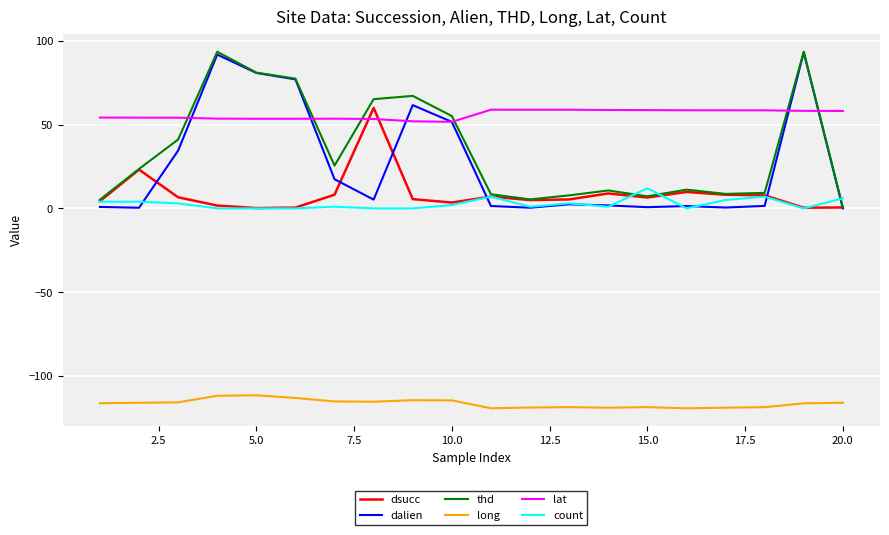

What is the highest value of the dsucc series?

59.9